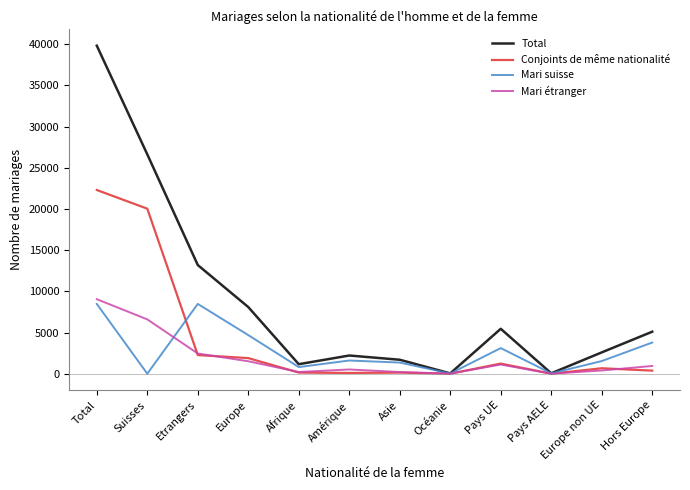

Is it true that Total equals 2588 at Europe non UE?

True